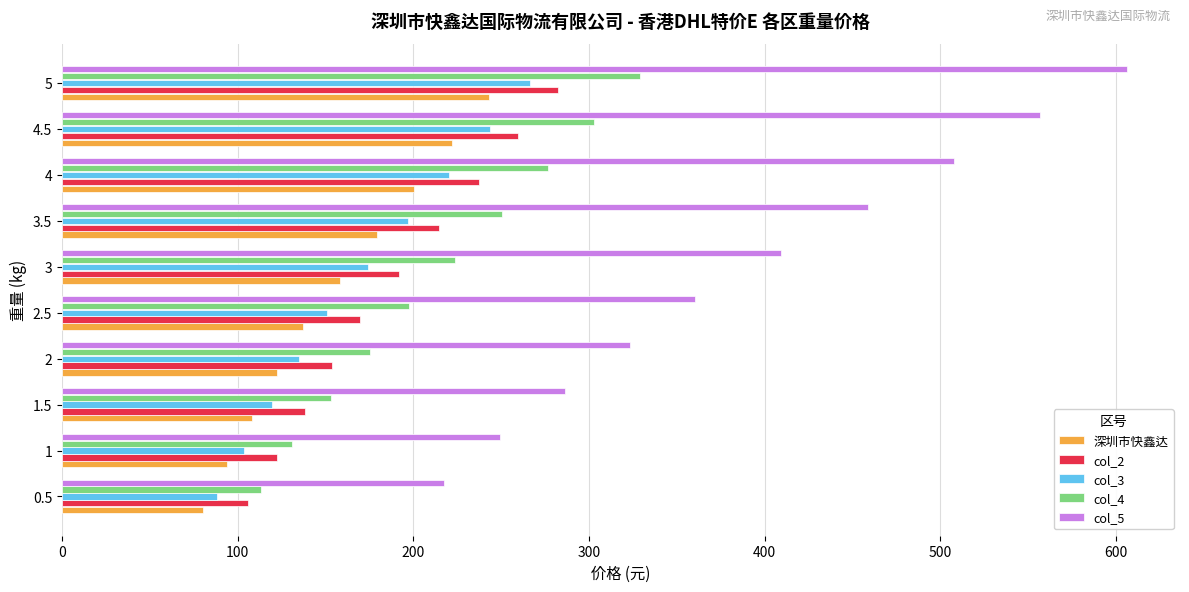

What is the approximate value of col_2 at 3?

192.1